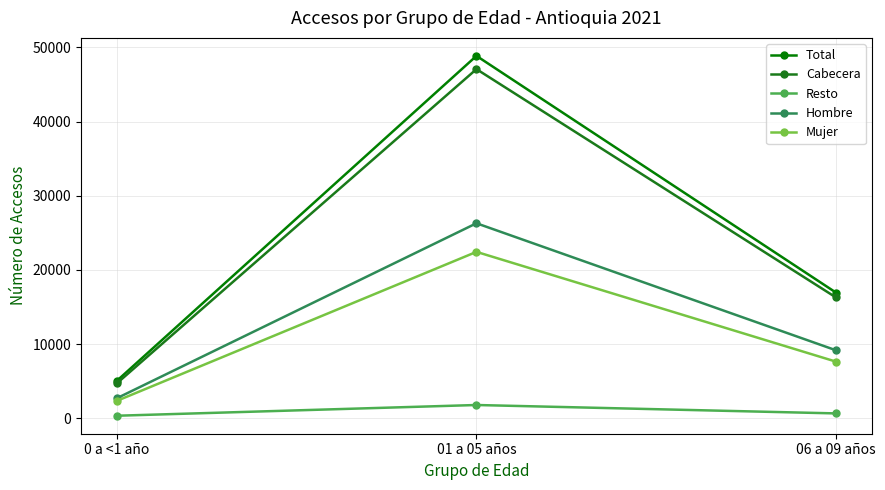

Between 0 a <1 año and 01 a 05 años, which series saw the biggest shift?

Total